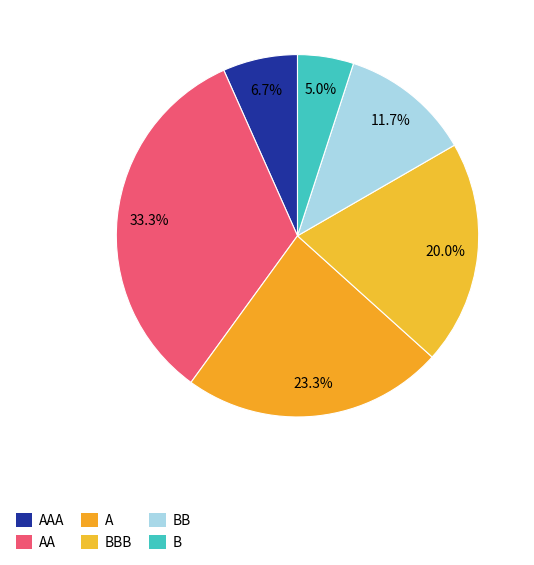

To the nearest percent, what portion does AA represent?

33%